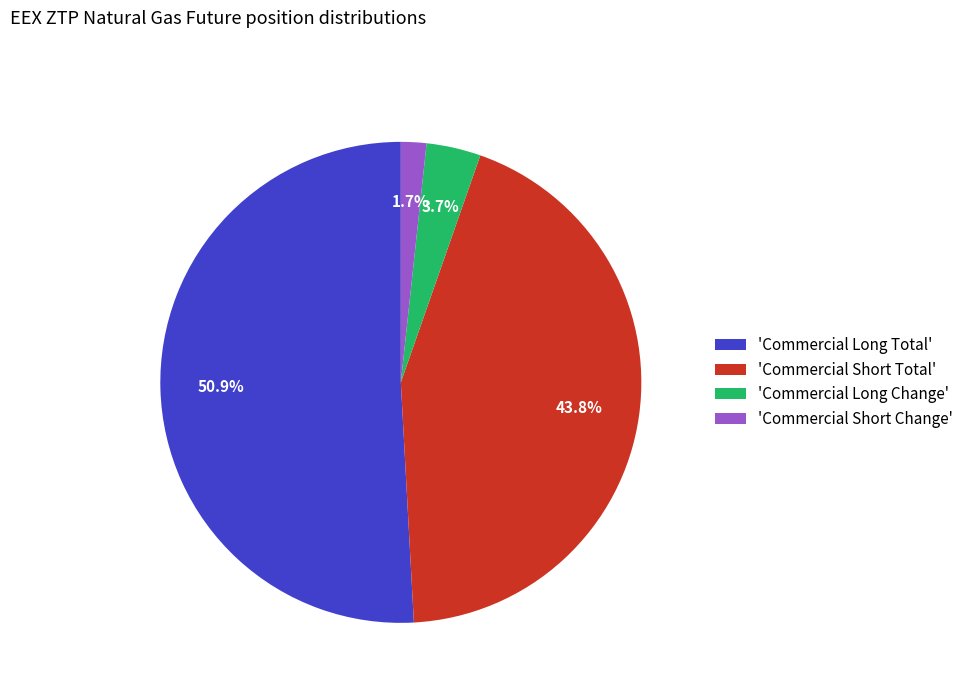

Between 'Commercial Long Change' and 'Commercial Short Change', which is larger?

'Commercial Long Change'